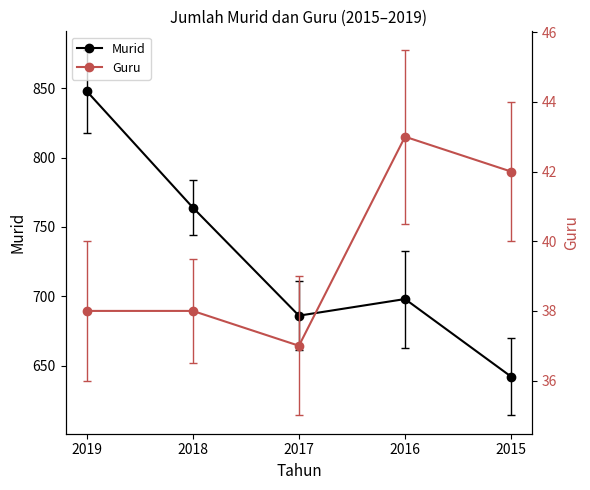

Rank the series by their maximum value, from lowest to highest.

Guru, Murid